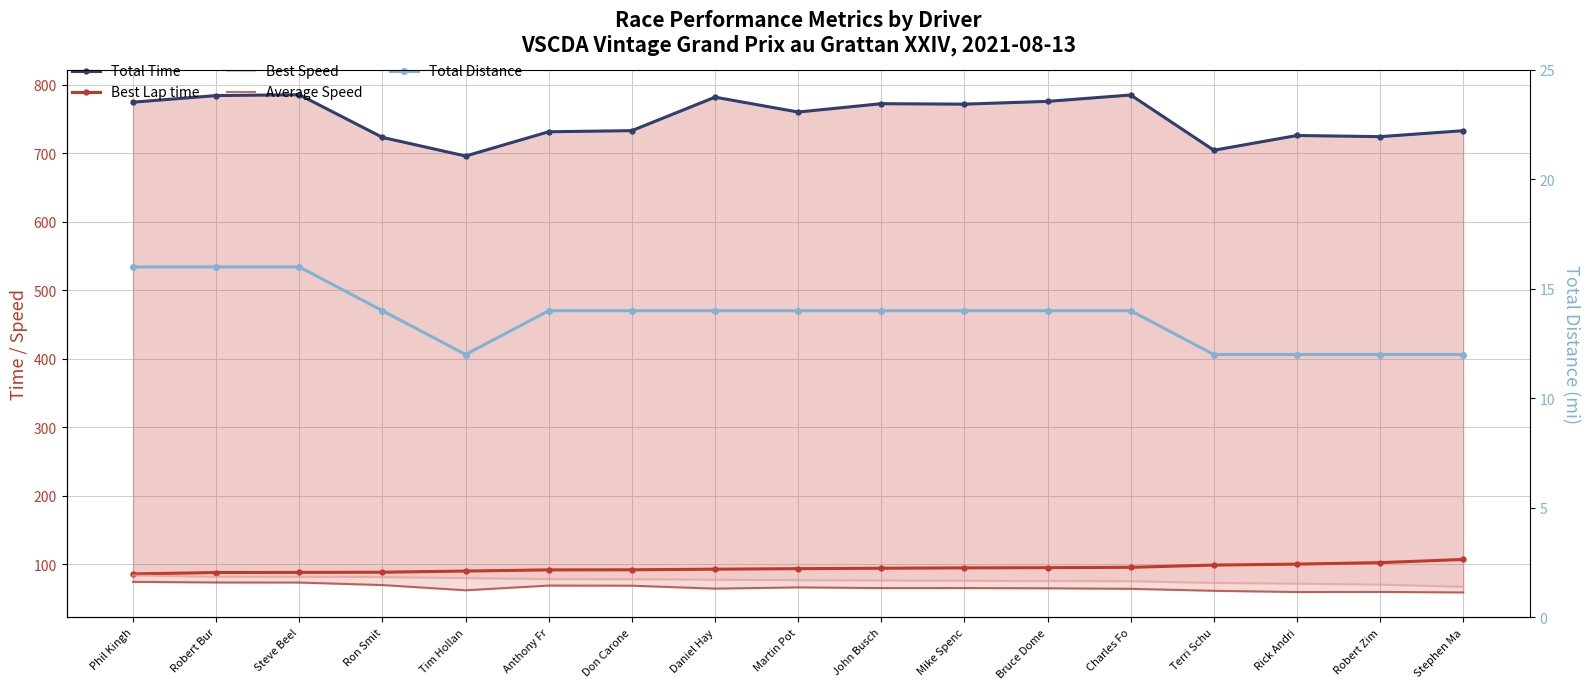

Which has a higher value, Tim Hollan or Ron Smit?

Ron Smit